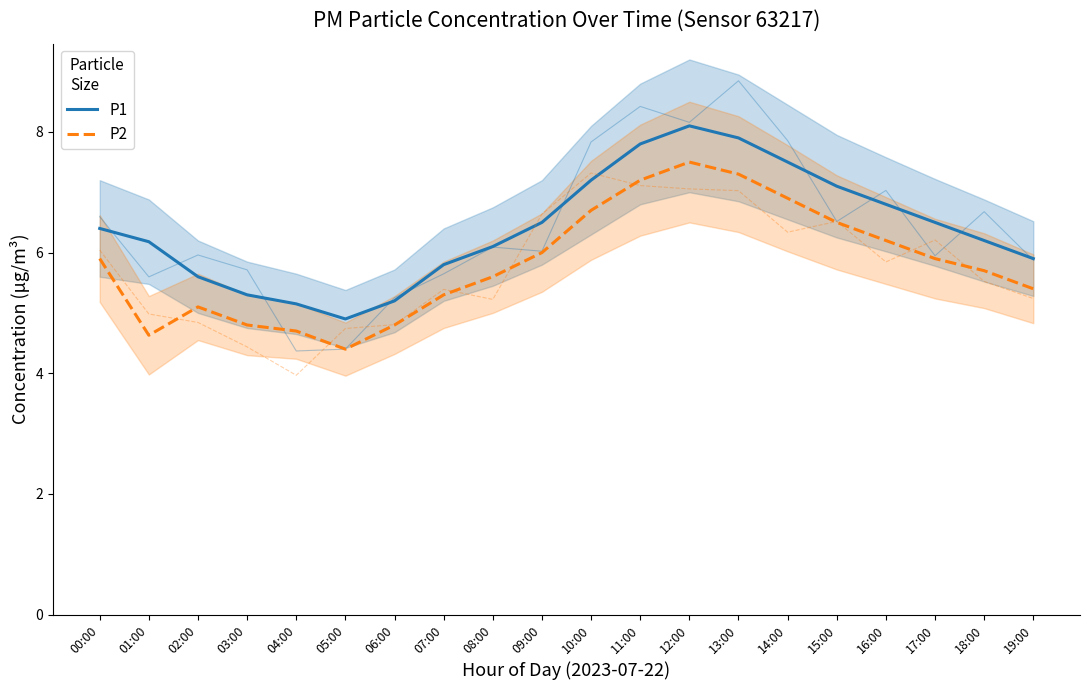

What is the smallest value displayed?

4.4